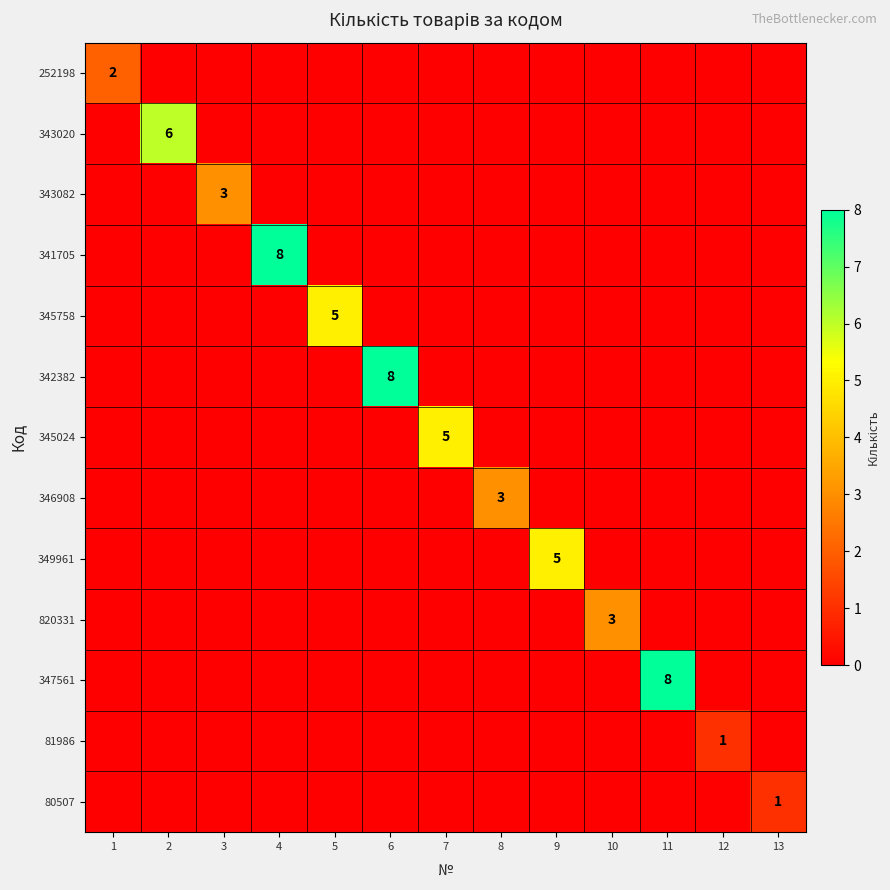

Is it true that 346908 equals 3 at 8?

True